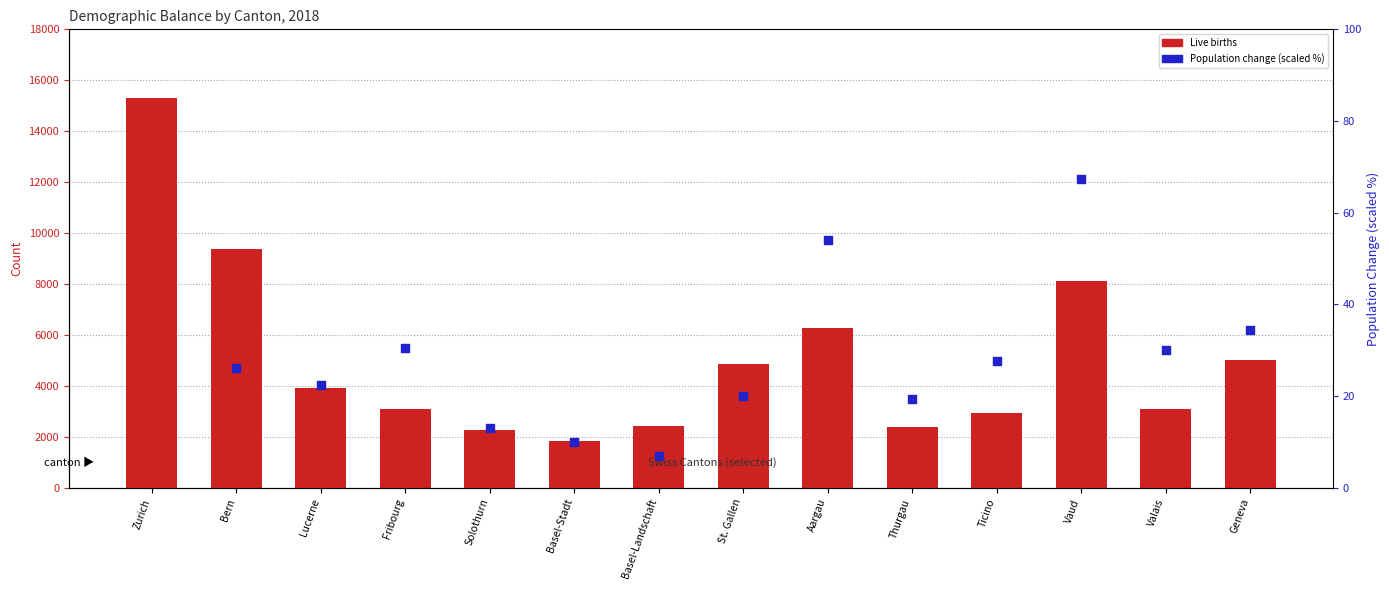

What are all the series names shown in the legend?

Live births, Population change (scaled %)